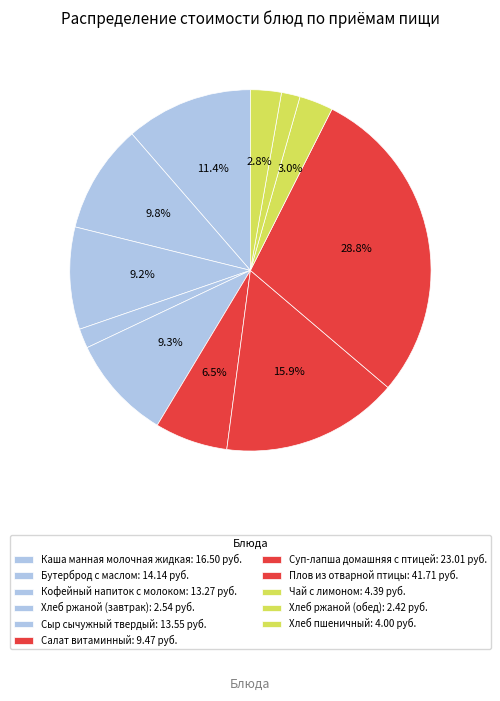

To the nearest percent, what is the difference between the Хлеб ржаной (обед) and Хлеб пшеничный slice percentages?

1%